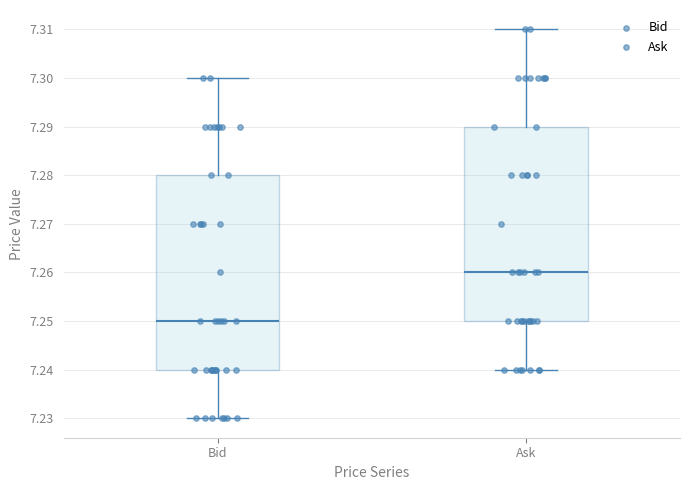

Reading left to right, transcribe this box plot: for each box, give where its median line is, the range the box spans, and where its two whiskers end, as read against the y-axis. The values are not printed on the chart, so give them approximately, as read against the axis.

Bid: median 7.25, box 7.24 to 7.28, whiskers 7.23 to 7.30
Ask: median 7.26, box 7.25 to 7.29, whiskers 7.24 to 7.31